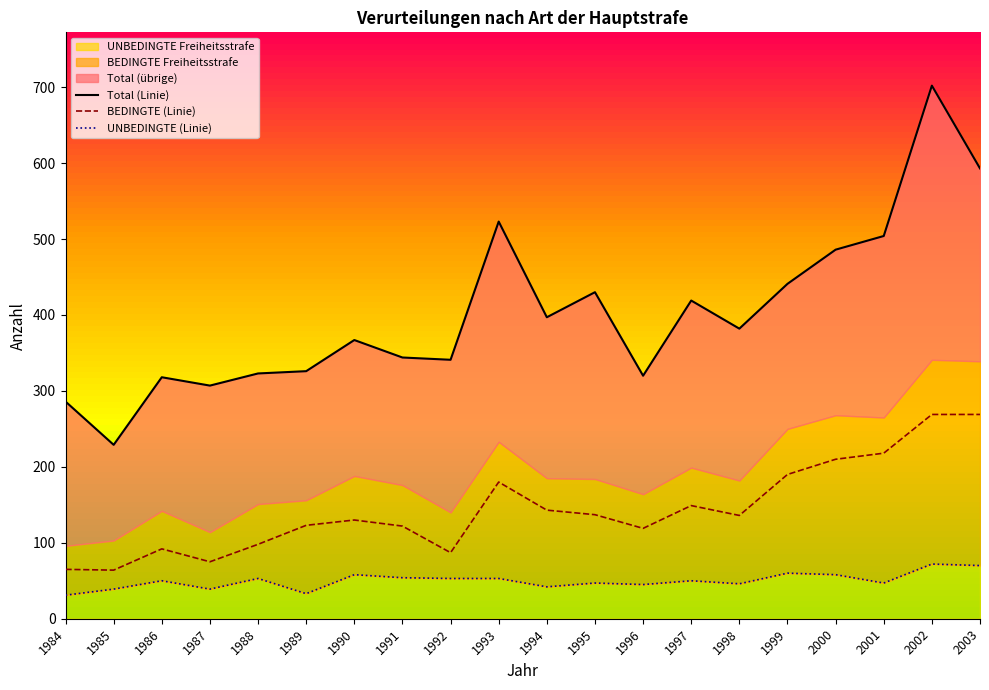

Read the UNBEDINGTE (Linie) value at 1996, to the nearest 10.

40